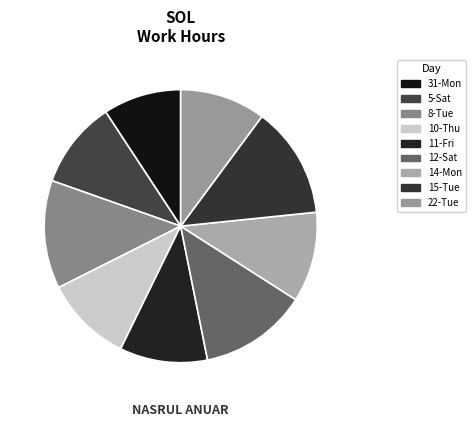

To the nearest percent, what is the average slice percentage?

11%